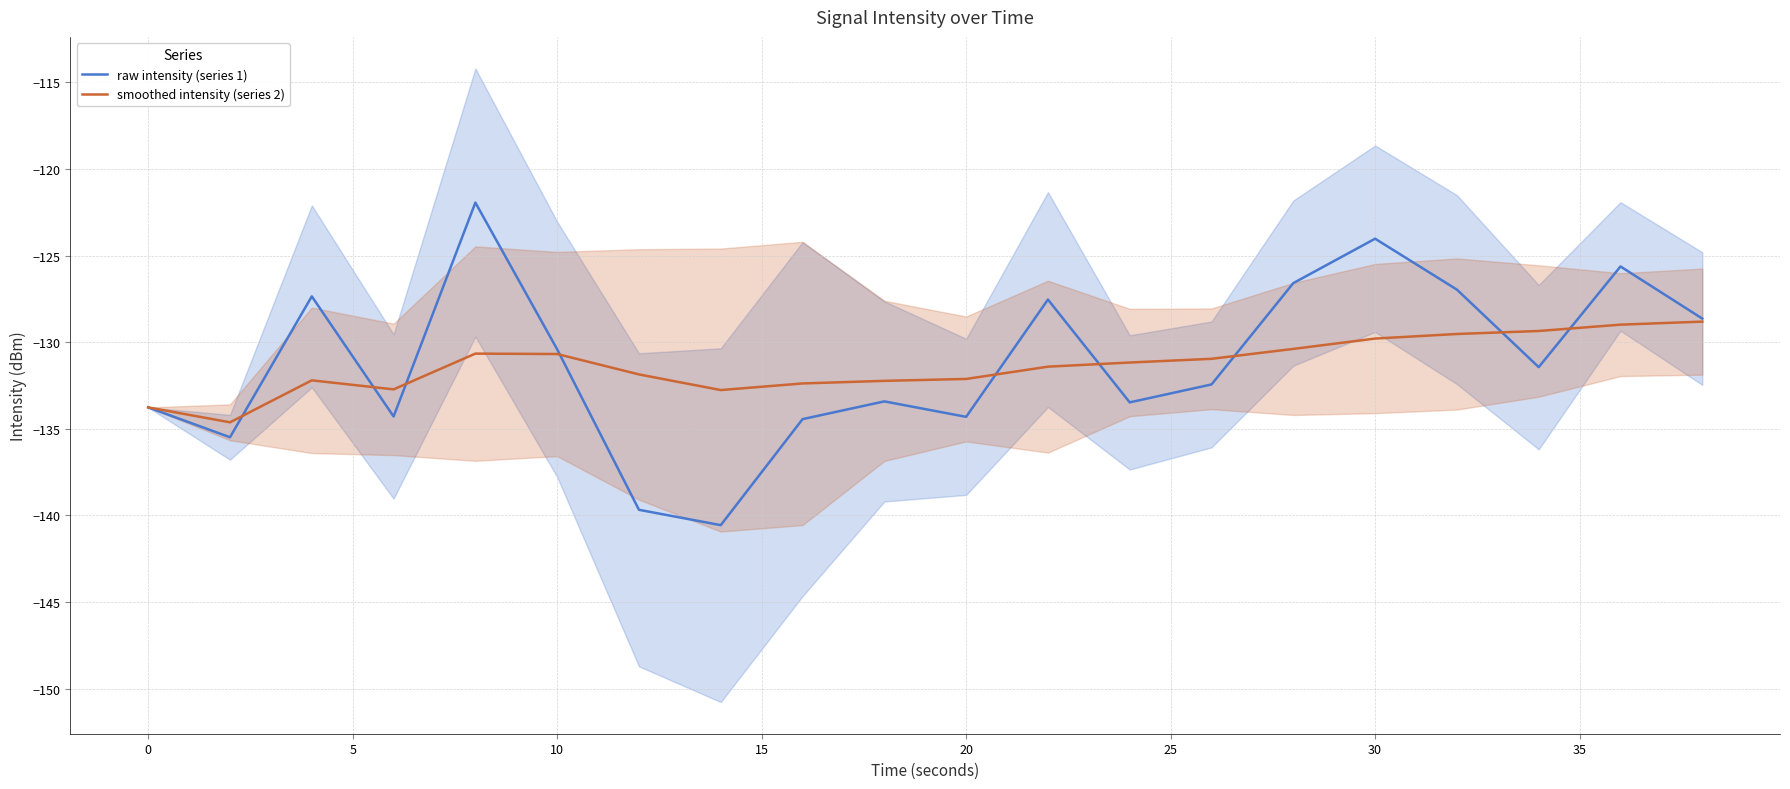

What is the lowest value of the smoothed intensity (series 2) series?

-134.6